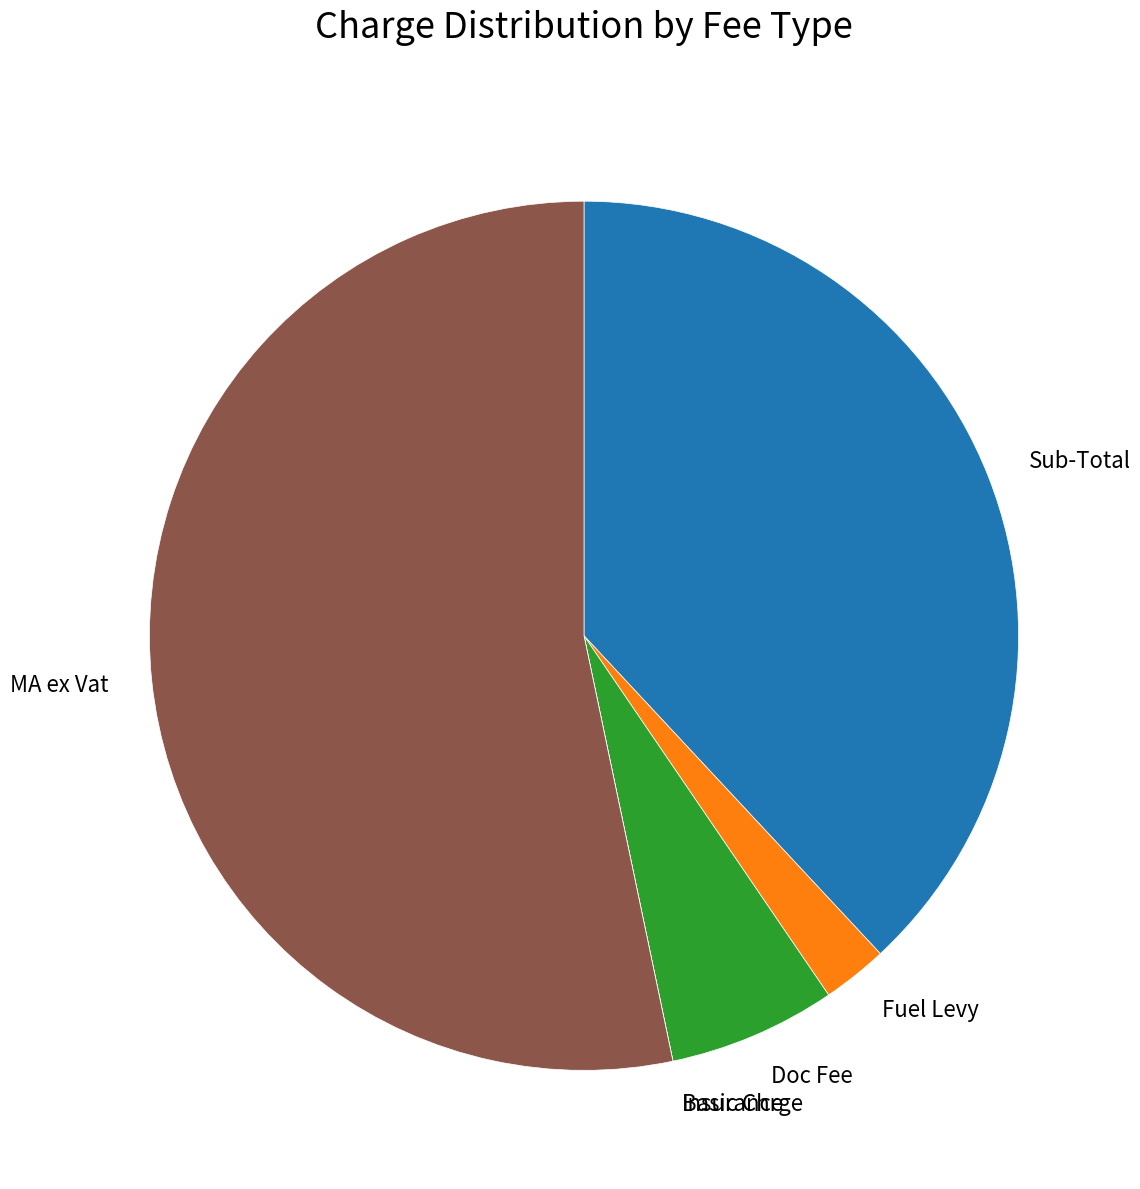

Which has a higher value, Sub-Total or Doc Fee?

Sub-Total